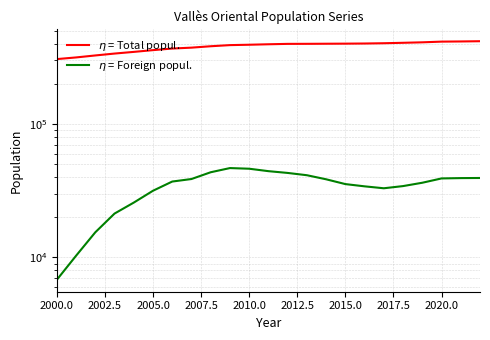

How many interior local valleys does the $\eta$ = Foreign popul. series have?

1